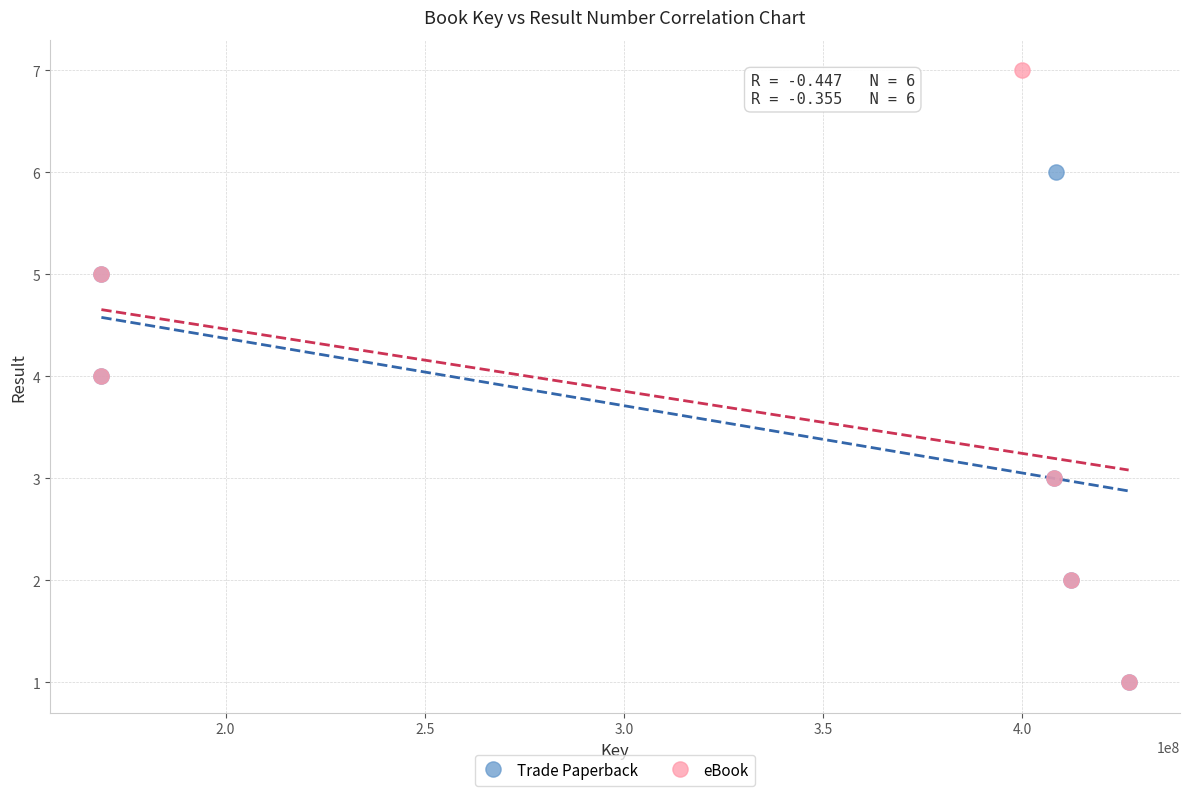

What are all the series names shown in the legend?

Trade Paperback, eBook